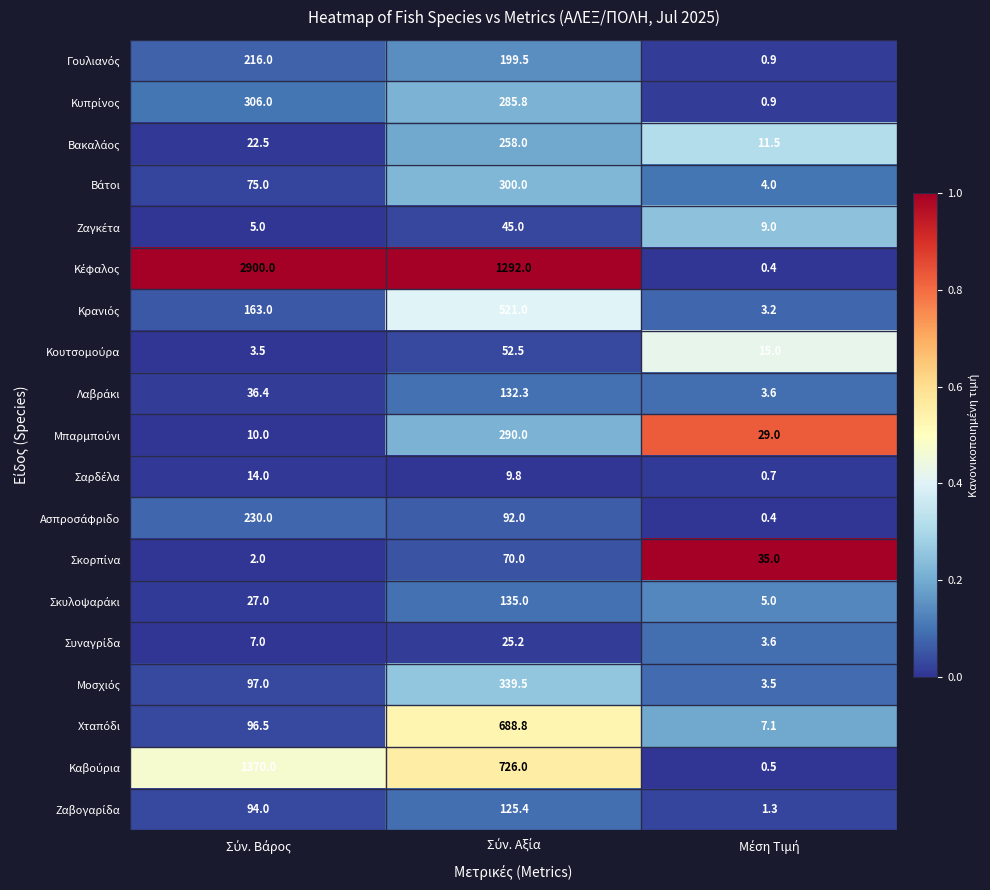

How many data points does each series have?

3